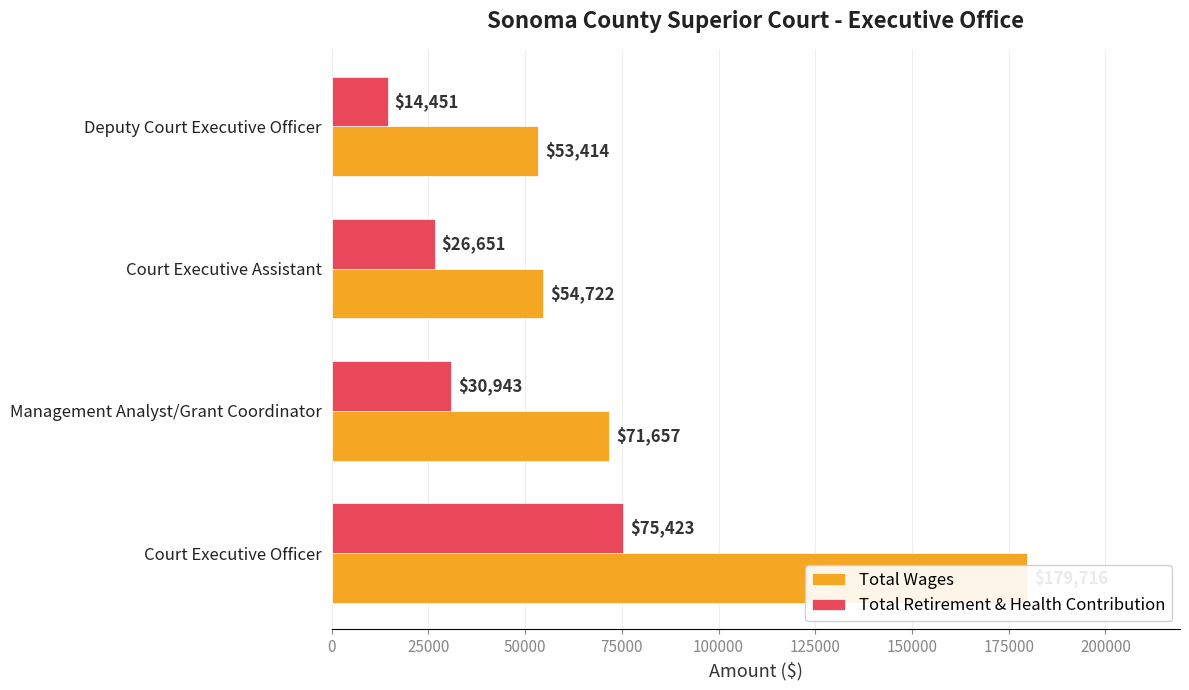

What is the value of the Total Wages bar at the 1st from the left?

179716